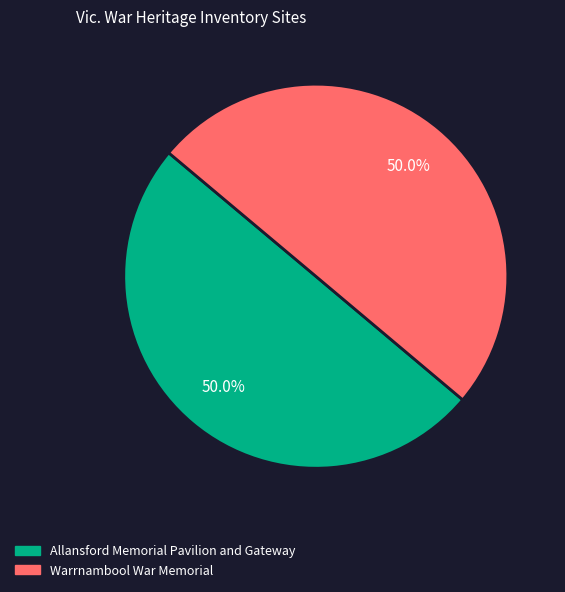

To the nearest percent, what percentage of the pie is Allansford Memorial Pavilion and Gateway?

50%